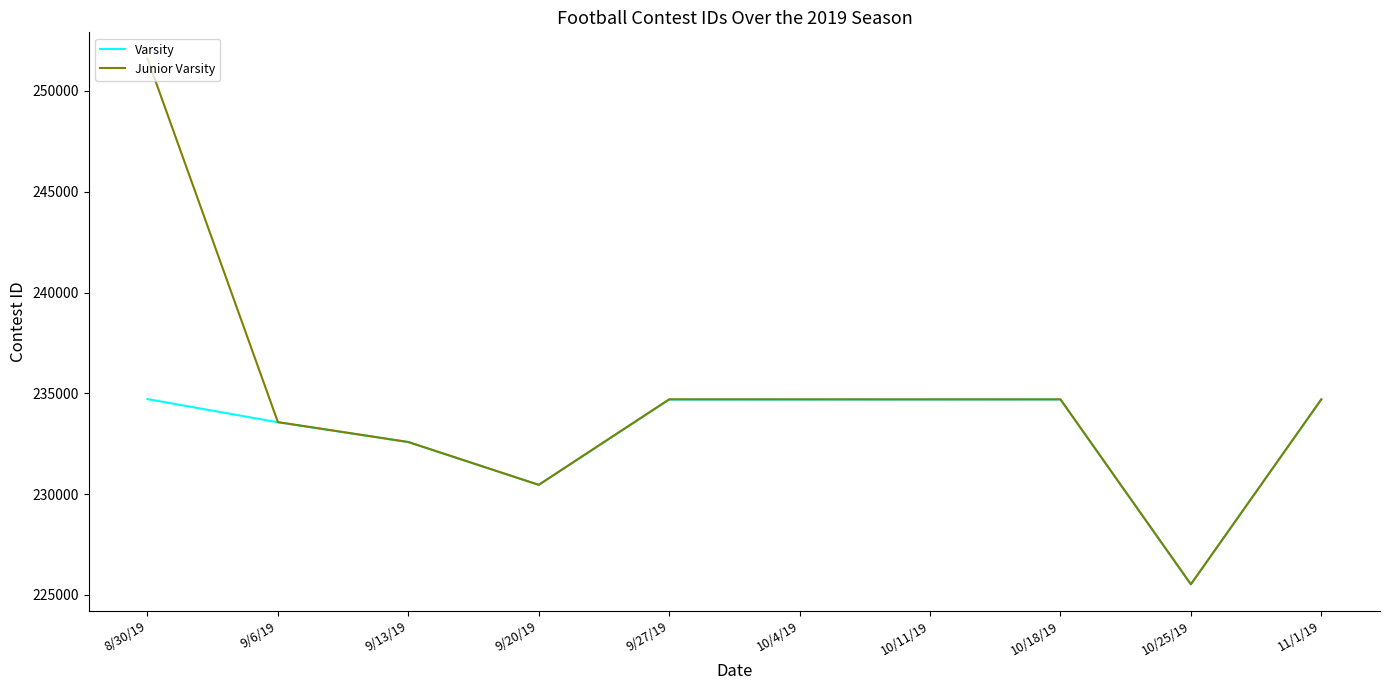

Which series has the largest total across all categories?

Junior Varsity